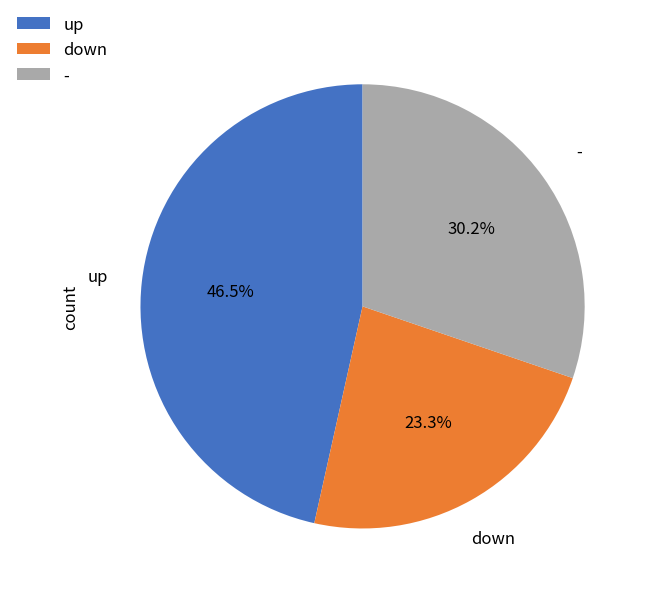

Is the sum of down and up greater than half?

Yes